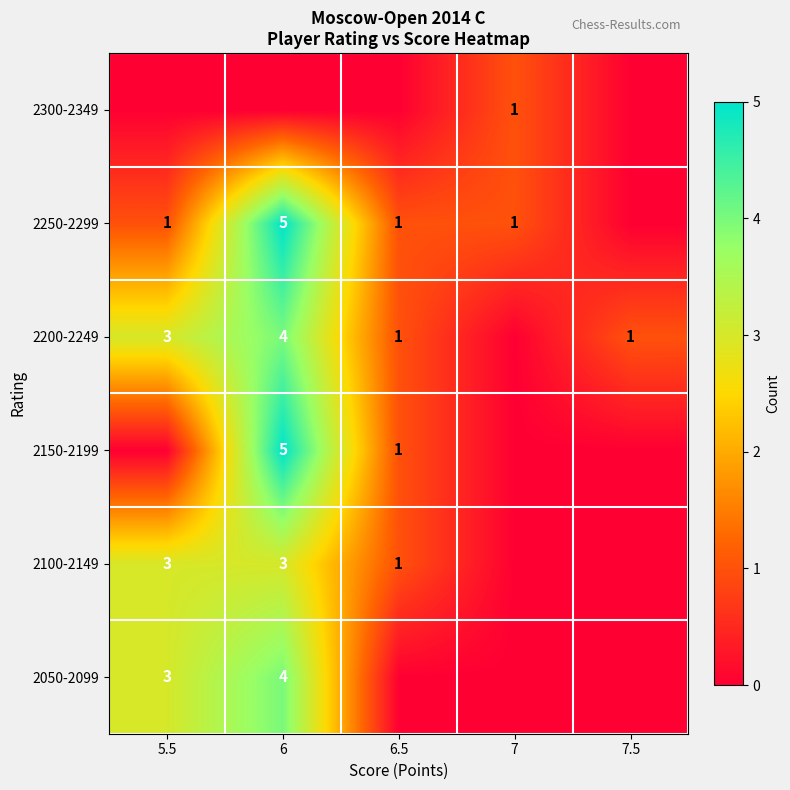

The value of 2250-2299 at 7 is 2. True or false?

False